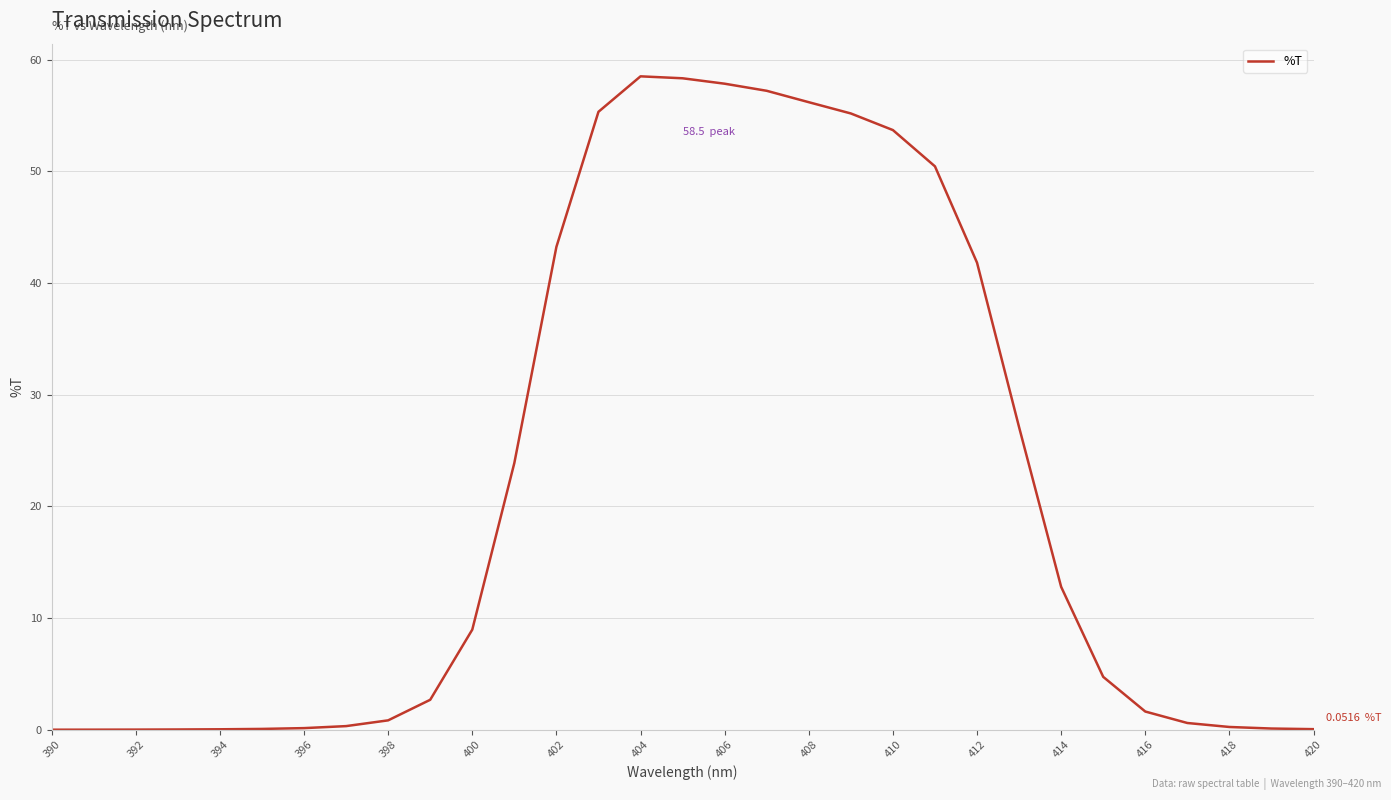

At which label does the data first exceed 4?

400